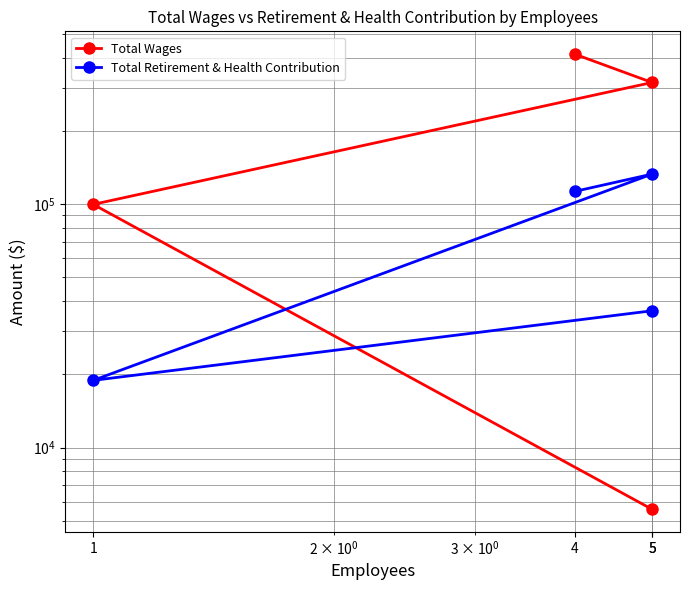

Which series ends up on top after the final intersection of Total Retirement & Health Contribution and Total Wages?

Total Retirement & Health Contribution